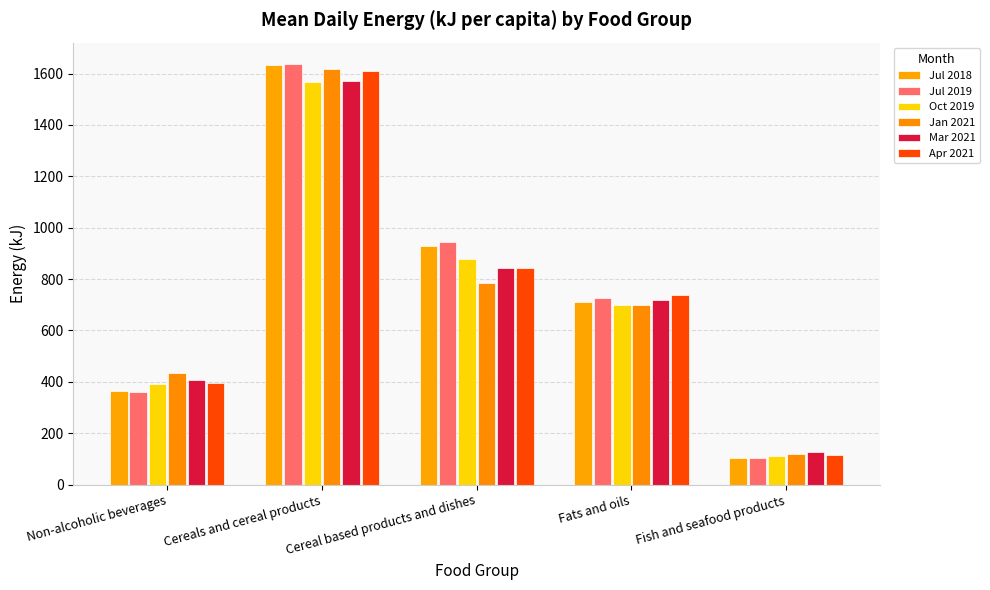

At how many categories does at least one series exceed 1621?

1